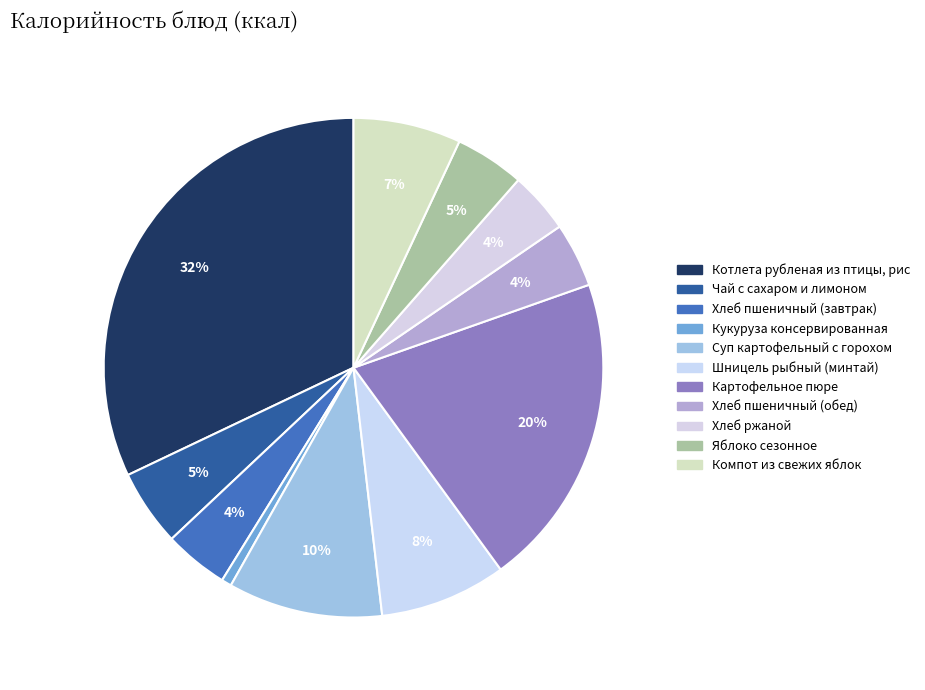

How many slices are in this pie chart?

11